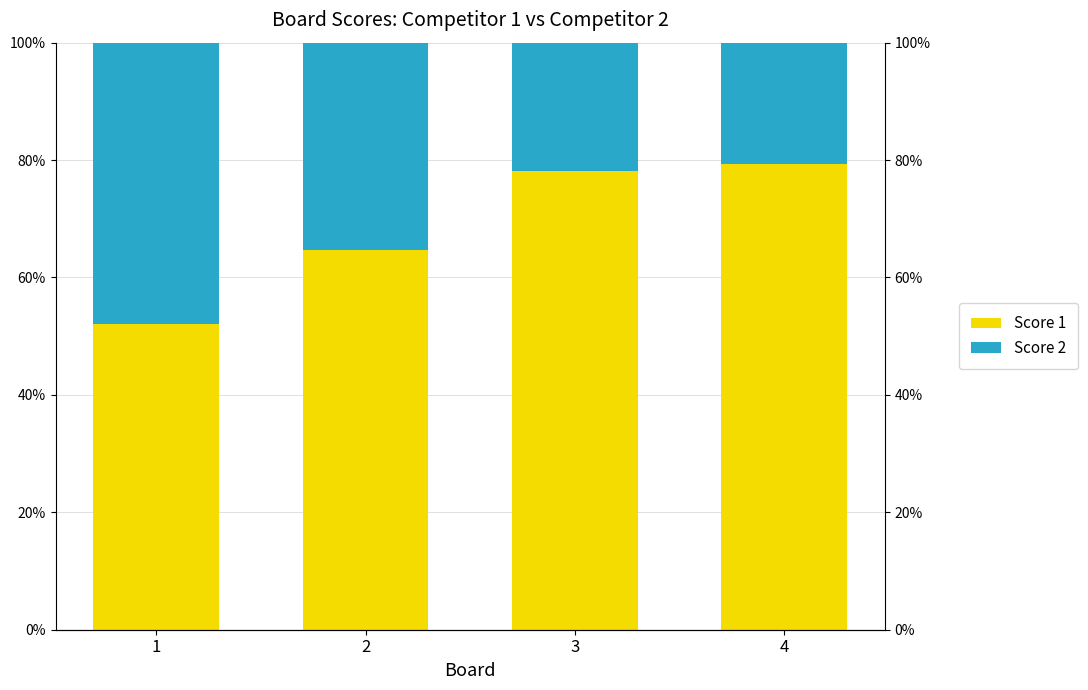

What is the average value of the Score 2 series?

31.5